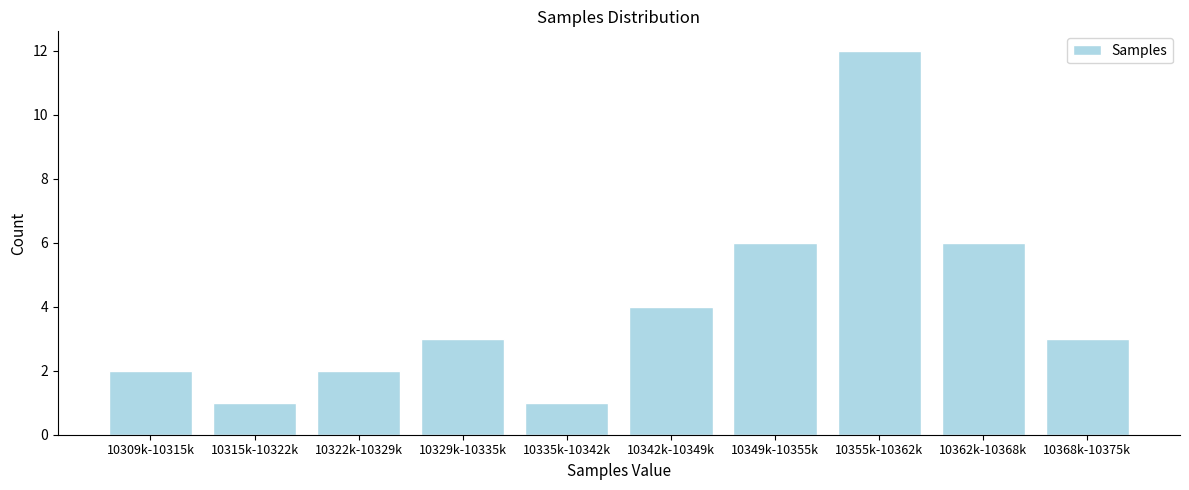

Reading right to left, what are all the values shown in this chart?

3	6	12	6	4	1	3	2	1	2